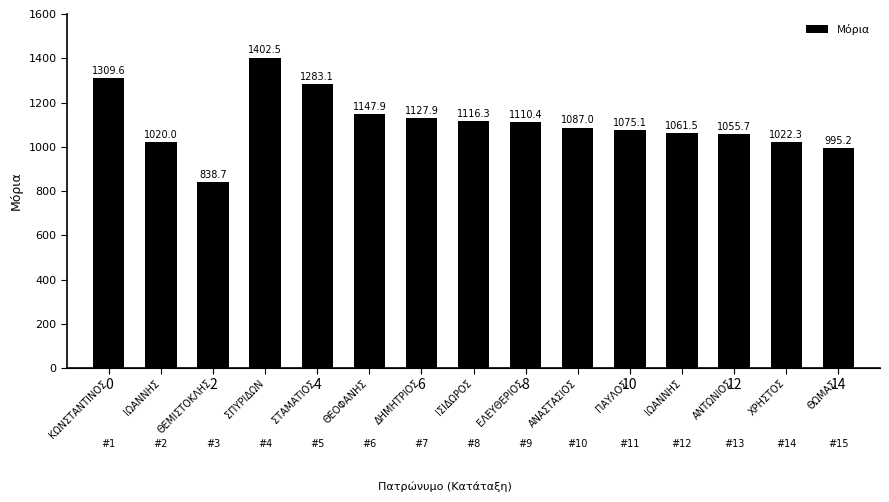

The chart shows a value of 1283.1 at ΣΤΑΜΑΤΙΟΣ. True or false?

True